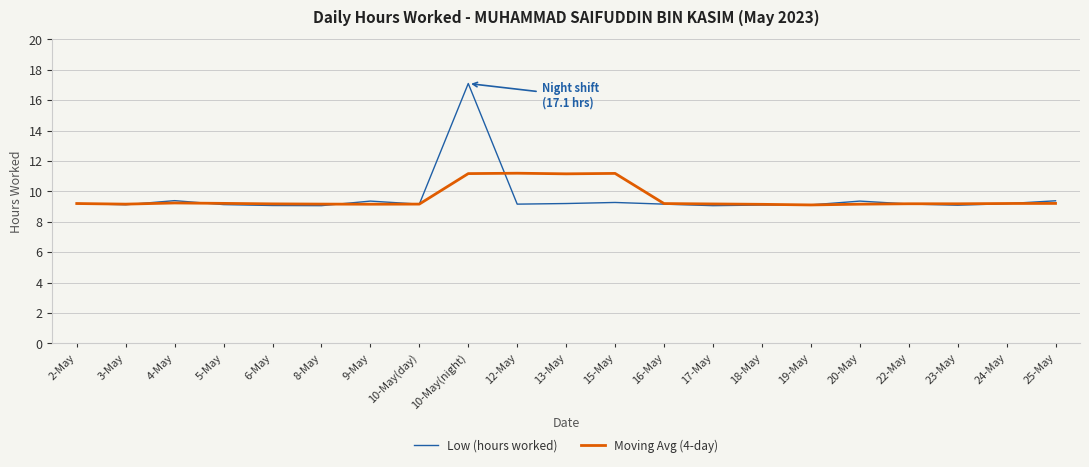

Rank the series by their maximum value, from highest to lowest.

Low (hours worked), Moving Avg (4-day)